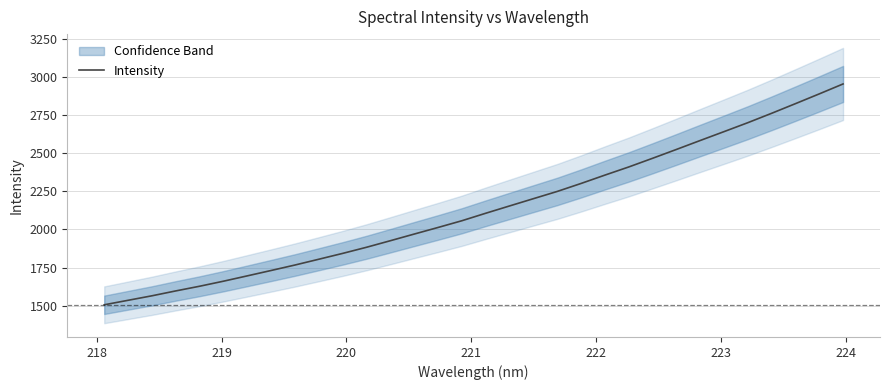

What is the minimum value for Intensity?

1506.6